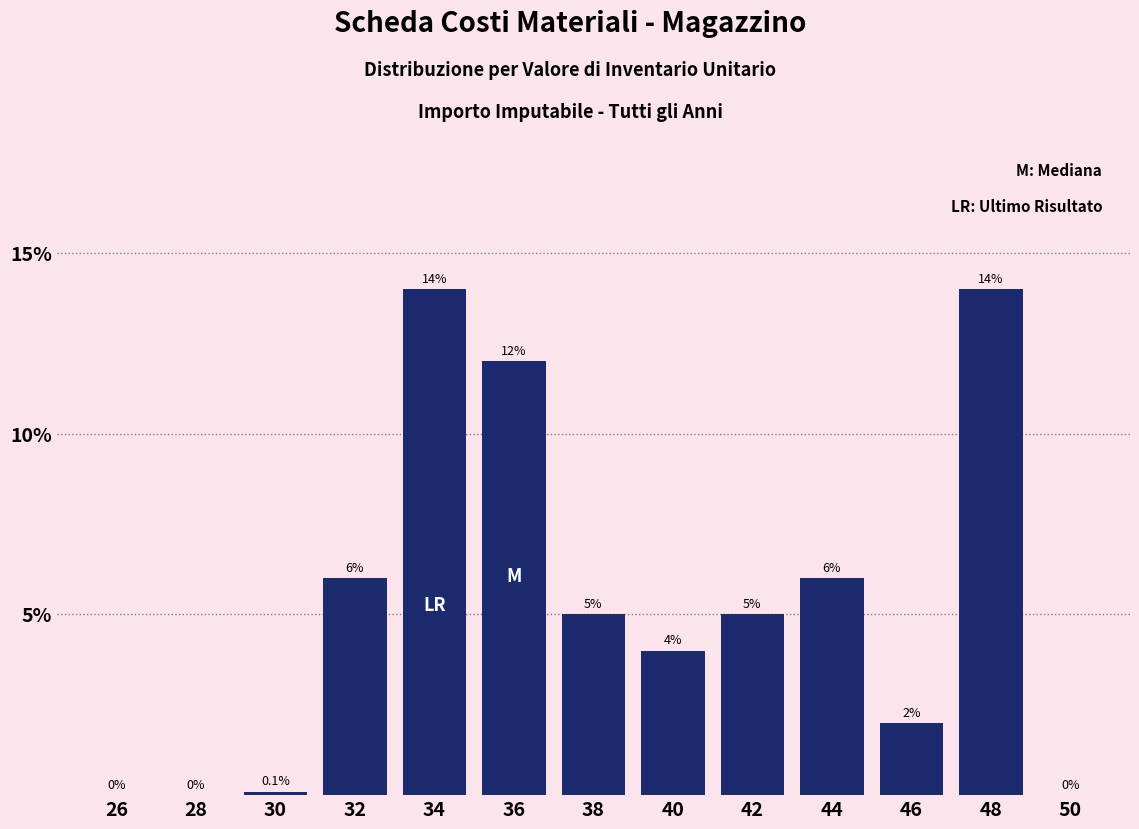

Reading left to right, list all the values displayed in this chart.

26=0.0	28=0.0	30=0.1	32=6.0	34=14.0	36=12.0	38=5.0	40=4.0	42=5.0	44=6.0	46=2.0	48=14.0	50=0.0